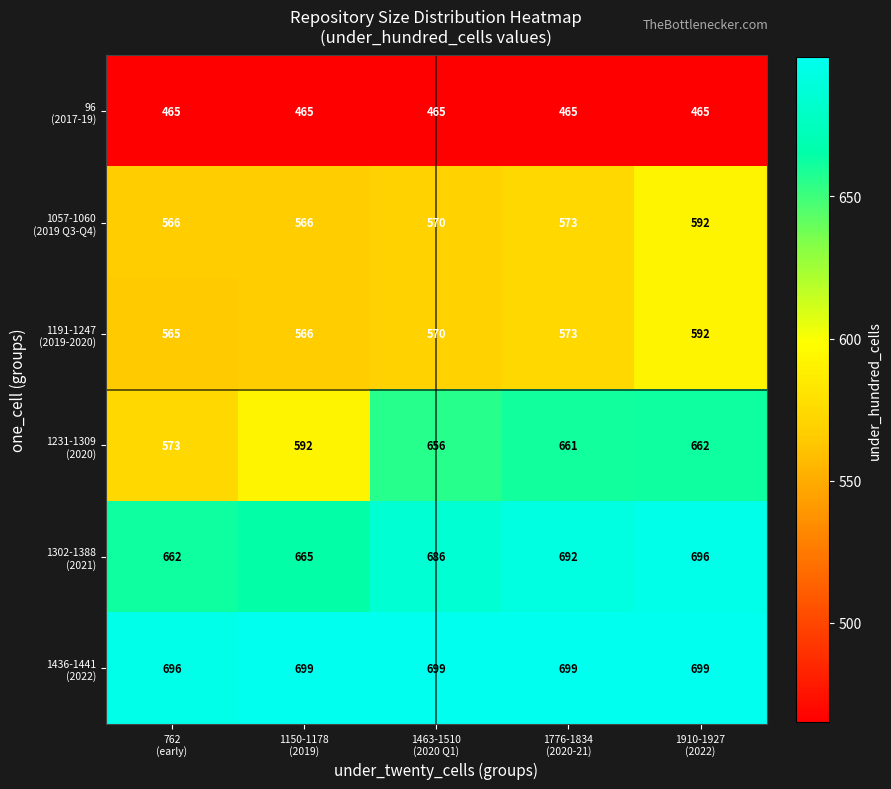

How many series are shown in this chart?

6